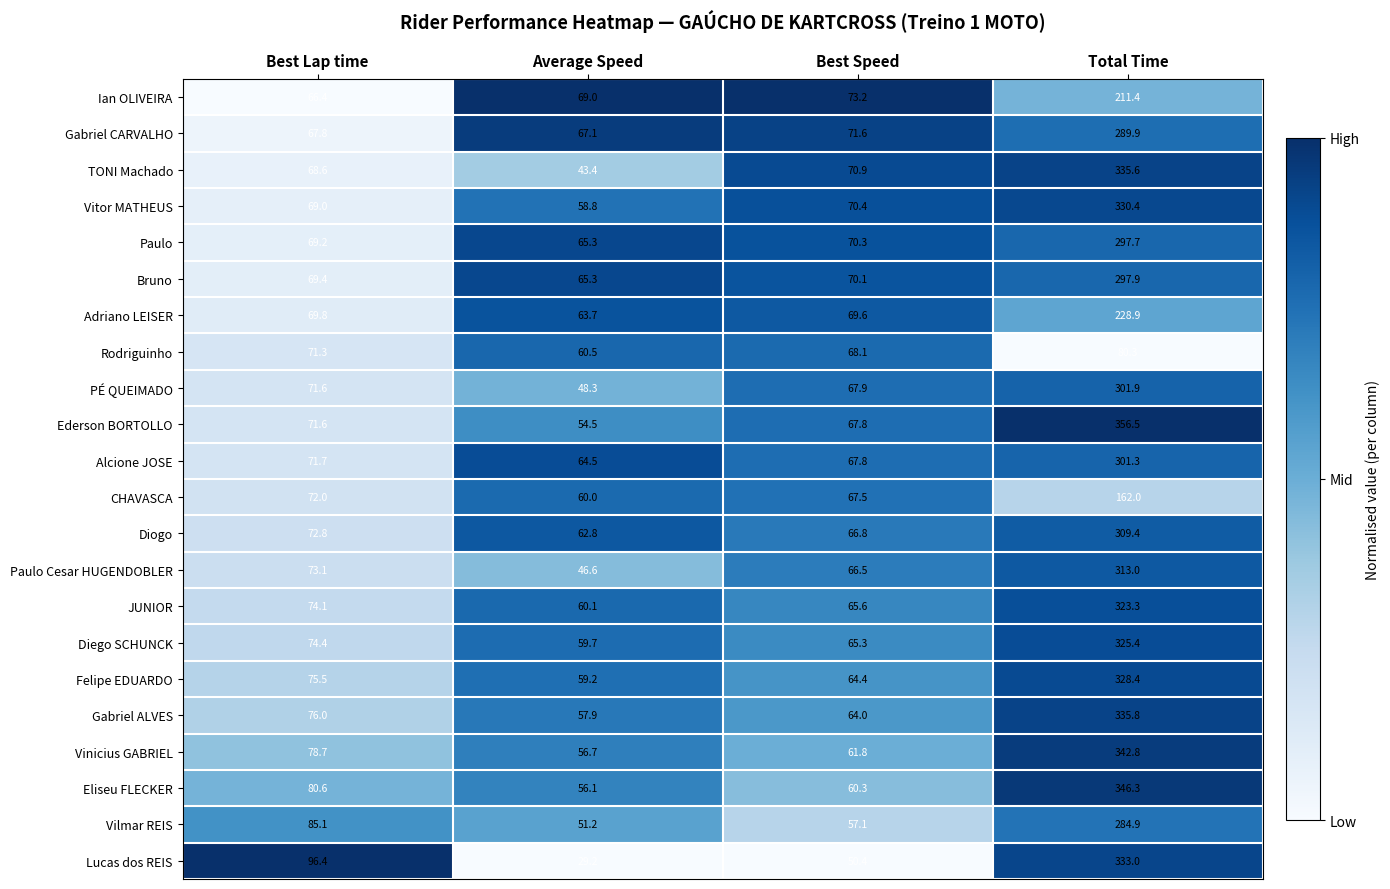

What is the total value across all series at Total Time?

6436.1